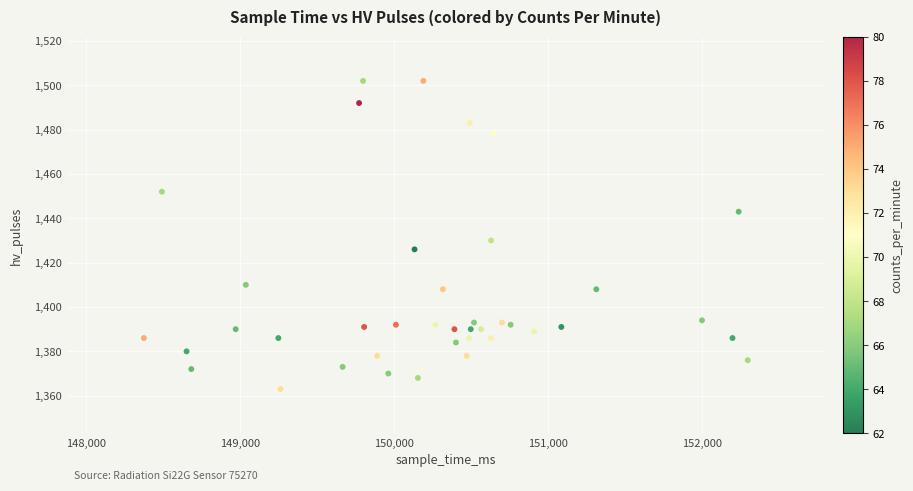

What Y value in the scatter plot is closest to 1432?

1430